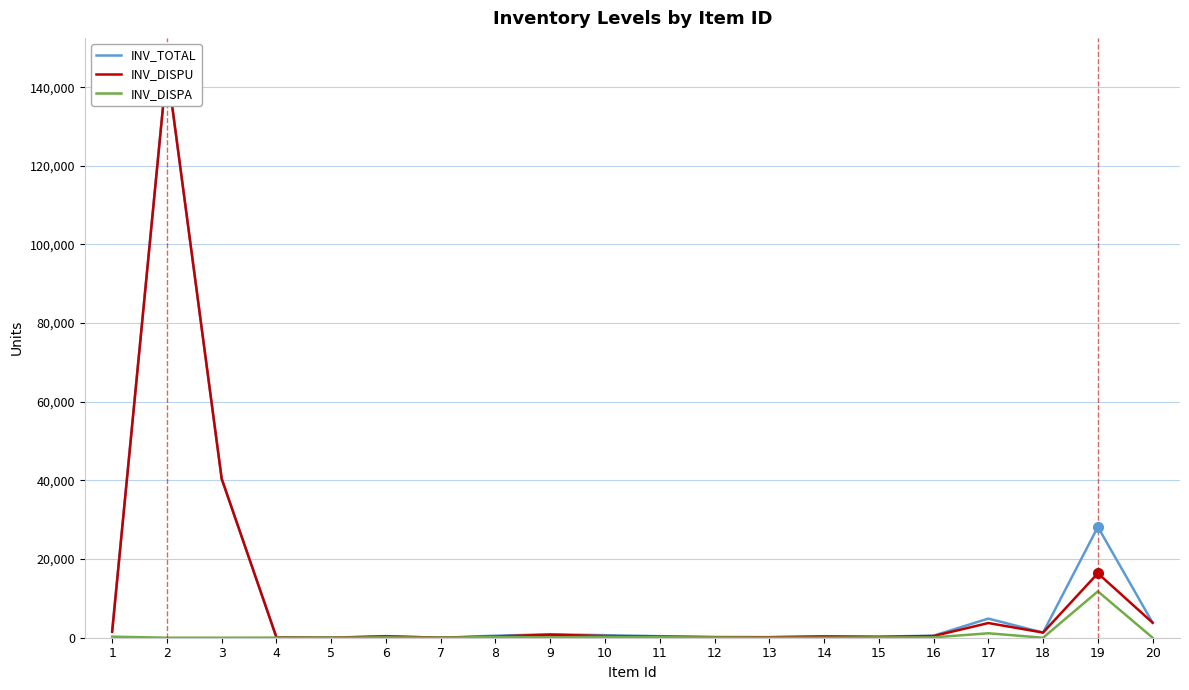

Reading right to left, what are all the values shown in this chart?

INV_TOTAL: 20=3818	19=28170	18=1307	17=4863	16=519	15=275	14=325	13=139	12=191	11=391	10=642	9=881	8=515	7=0	6=414	5=0	4=121	3=40424	2=145261	1=1760
INV_DISPU: 20=3818	19=16381	18=1307	17=3734	16=427	15=204	14=324	13=130	12=128	11=266	10=430	9=774	8=322	7=0	6=331	5=0	4=93	3=40424	2=145261	1=1489
INV_DISPA: 20=0	19=11789	18=0	17=1129	16=92	15=71	14=1	13=9	12=63	11=125	10=212	9=107	8=193	7=0	6=83	5=0	4=28	3=0	2=0	1=271